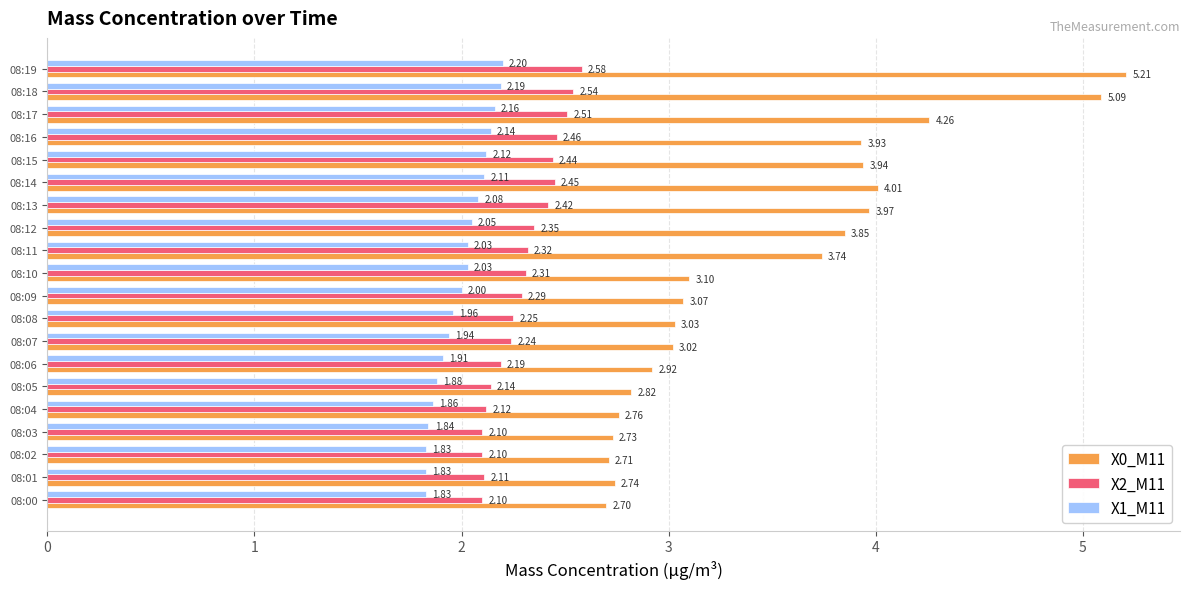

At which category is the sum across all series the highest?

08:19